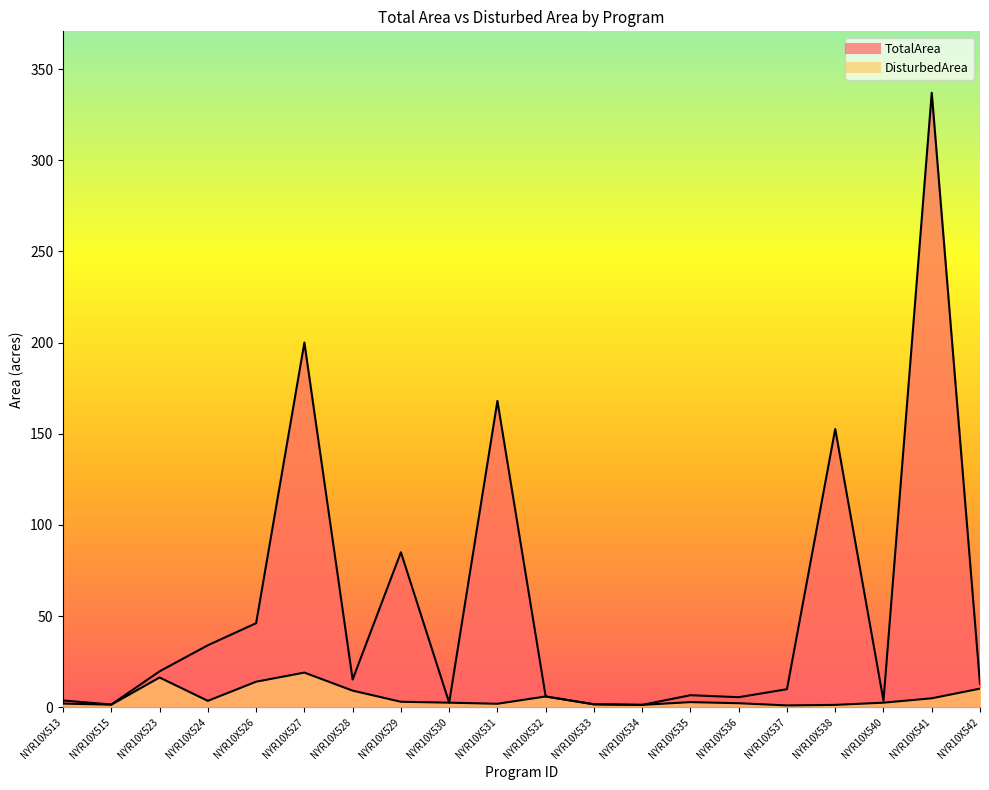

Which series has the largest range (max minus min)?

TotalArea